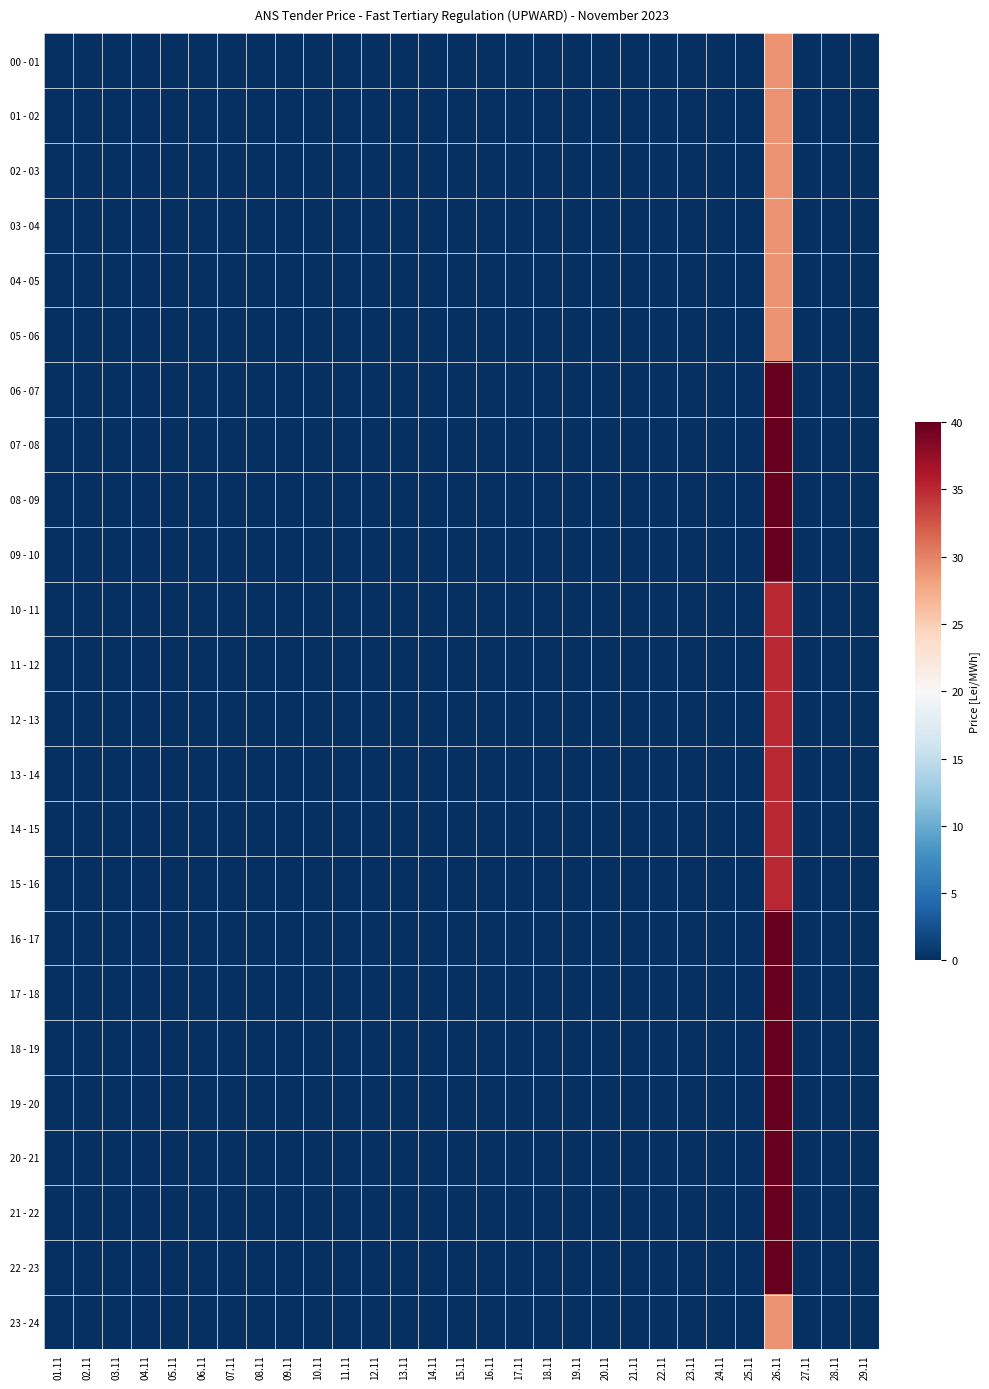

At which category is the sum across all series the highest?

26.11